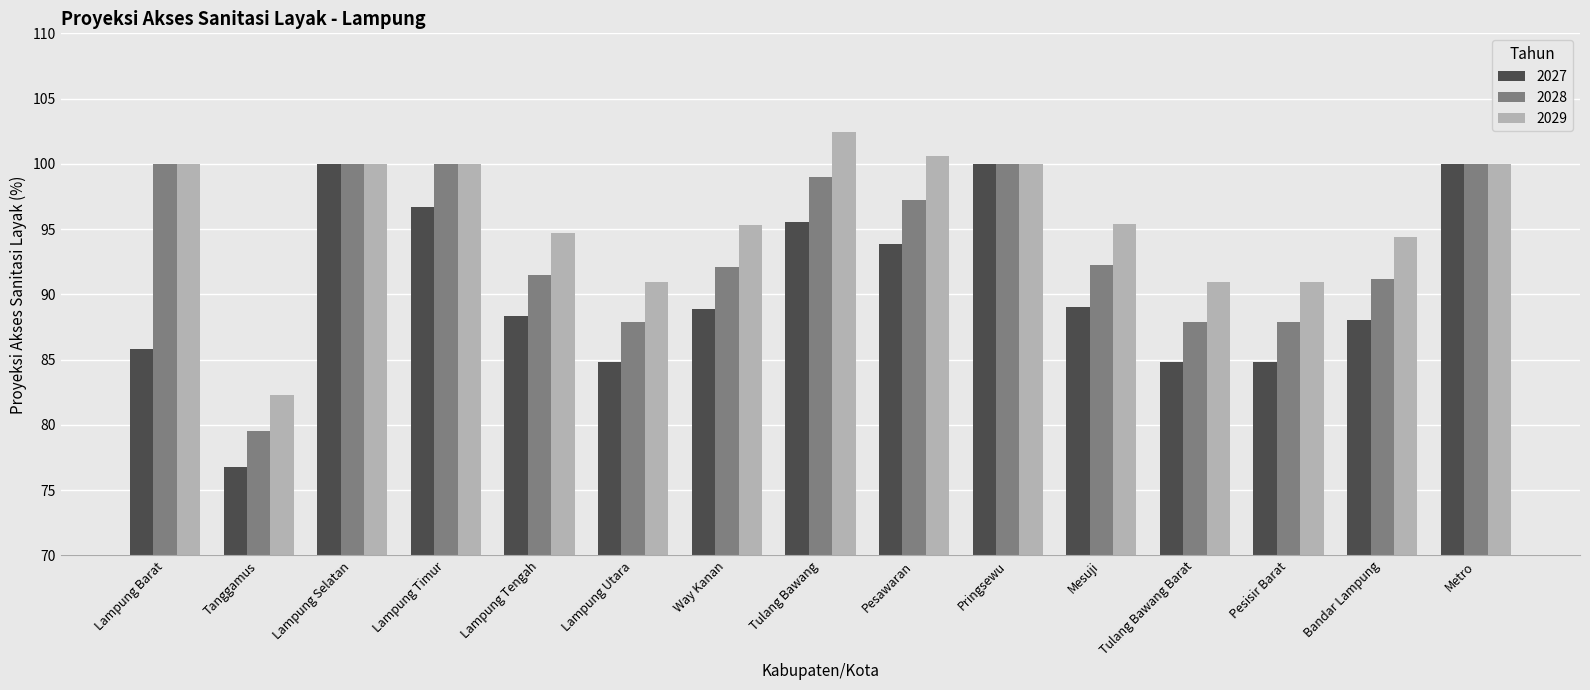

What value does the 2029 series have at Mesuji?

95.4